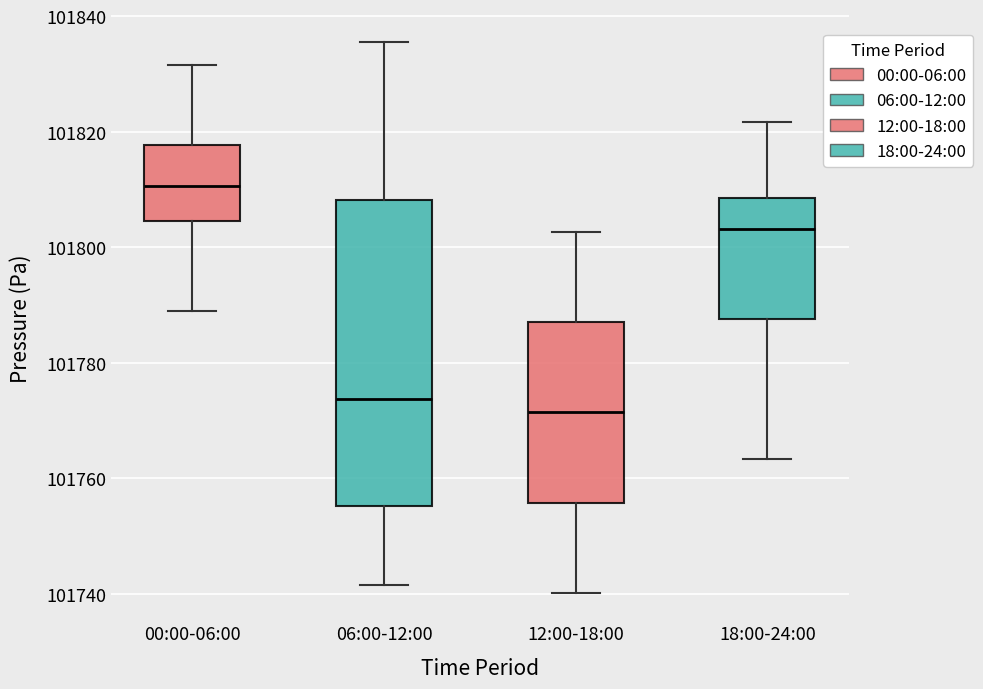

Reading left to right, read every box against the y-axis: the position of its median line, the range the box covers, and the ends of its whiskers. The values are not printed on the chart, so give them approximately, as read against the axis.

00:00-06:00: median 101810, box 101804 to 101818, whiskers 101790 to 101832
06:00-12:00: median 101774, box 101756 to 101808, whiskers 101742 to 101836
12:00-18:00: median 101772, box 101756 to 101788, whiskers 101740 to 101802
18:00-24:00: median 101804, box 101788 to 101808, whiskers 101764 to 101822